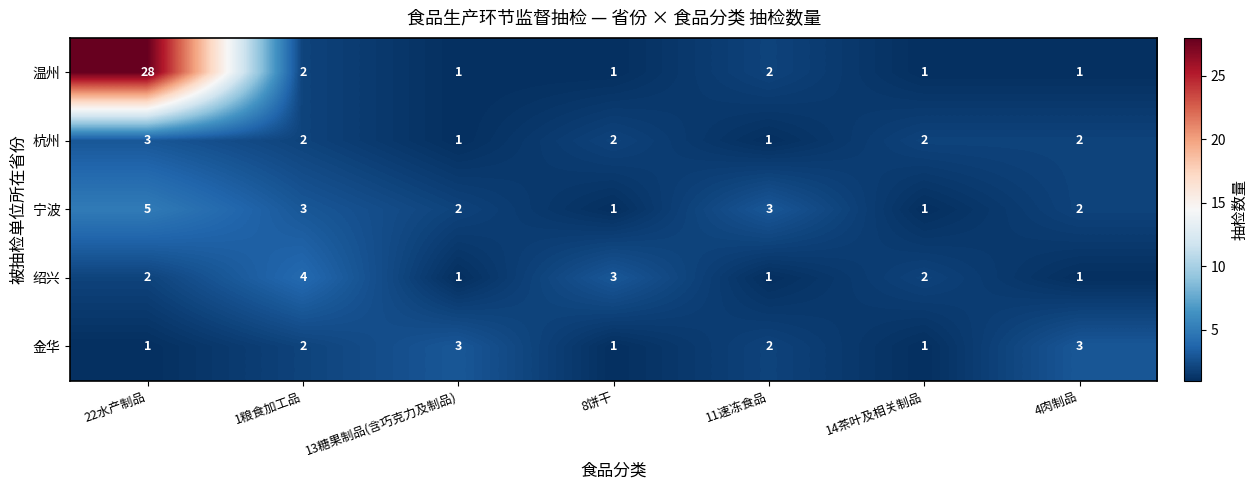

Where does the 宁波 series first go above 2?

22水产制品